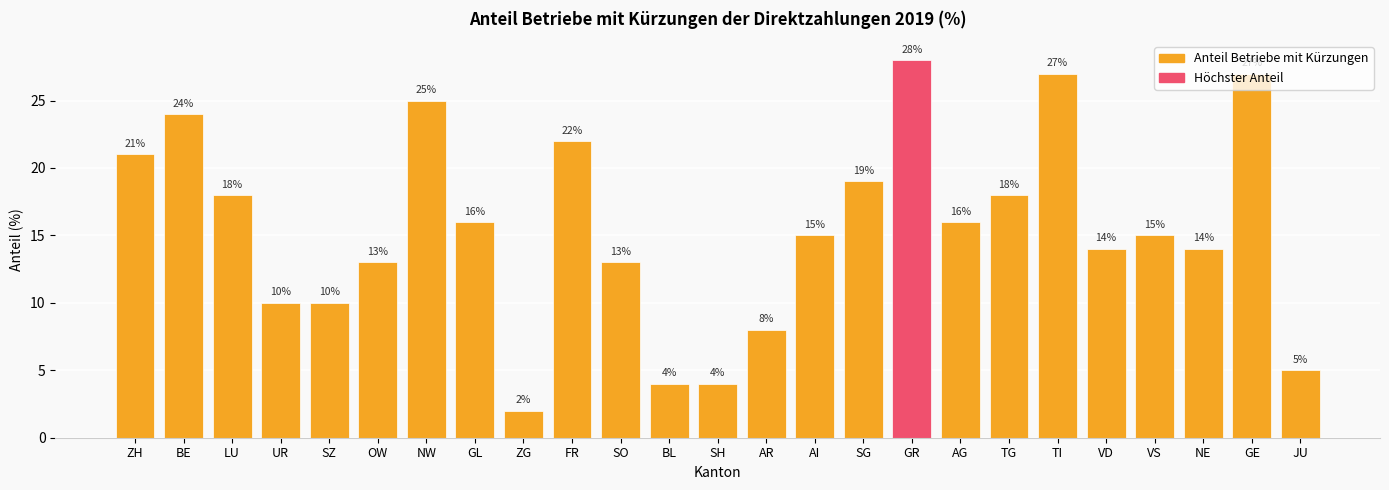

How many values are below 15?

11